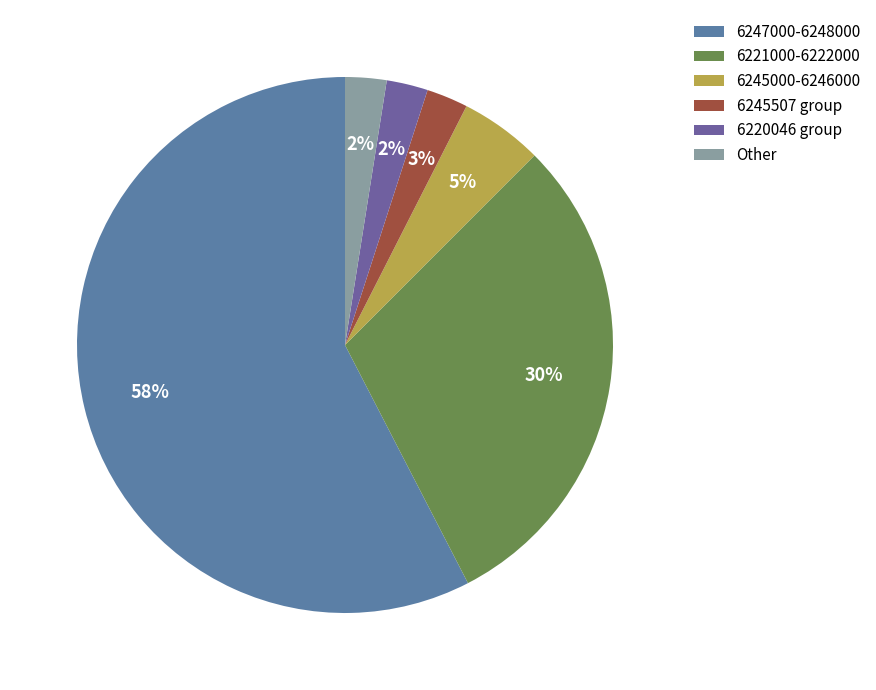

Count the number of slices in the pie.

6